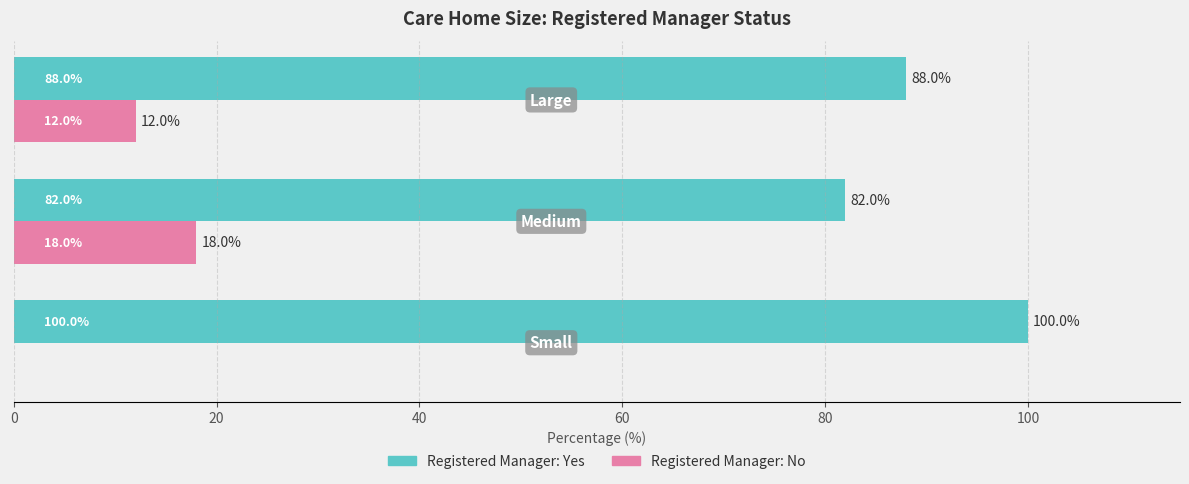

Count the number of categories in the chart.

3